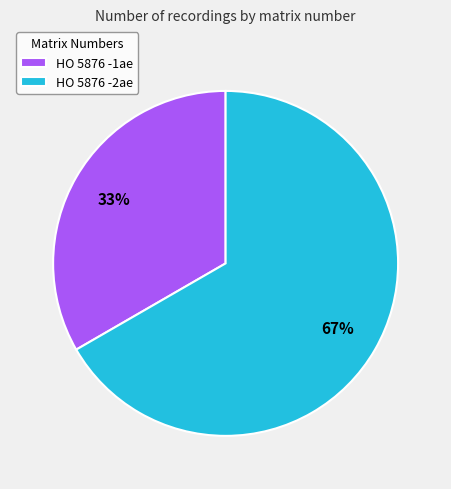

Do HO 5876 -2ae and HO 5876 -1ae together represent more than half of the pie?

Yes